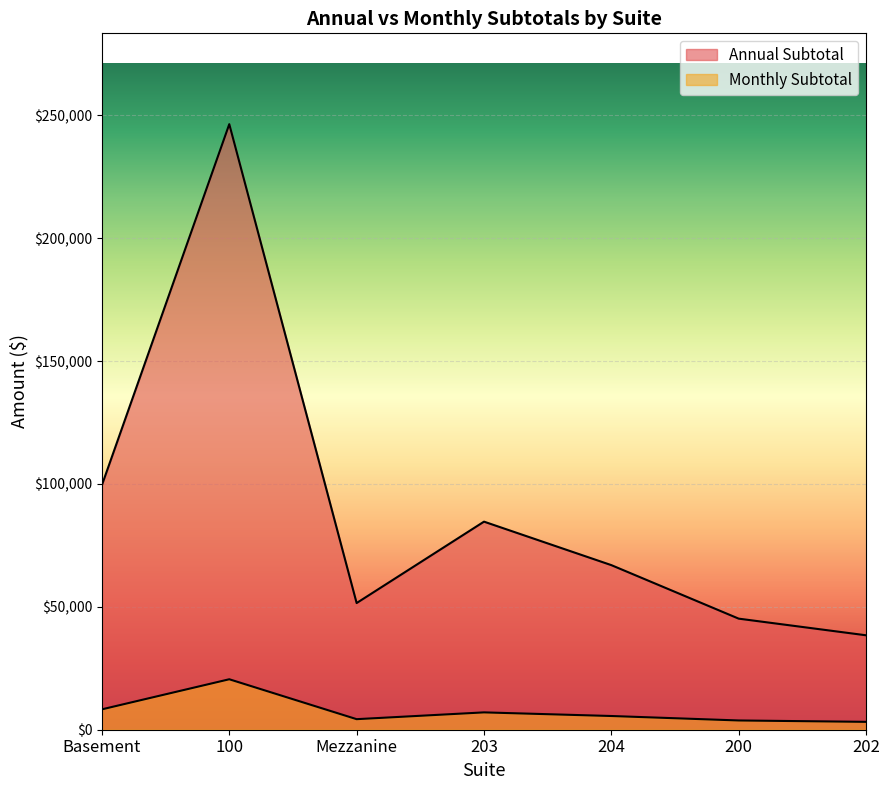

True or false: Monthly Subtotal and Annual Subtotal cross at least once.

False